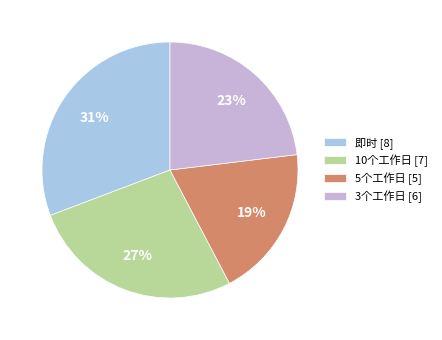

Is it true that 即时 is 31% of the pie?

True